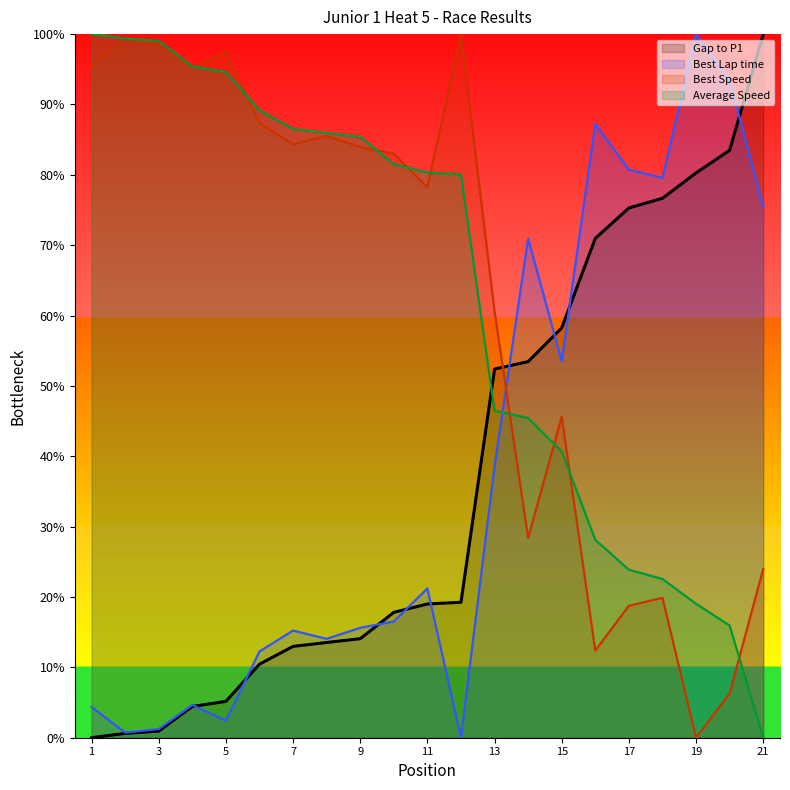

Is the value of Gap to P1 at Cody Bergren greater than the value of Best Speed at Gage Korn?

No